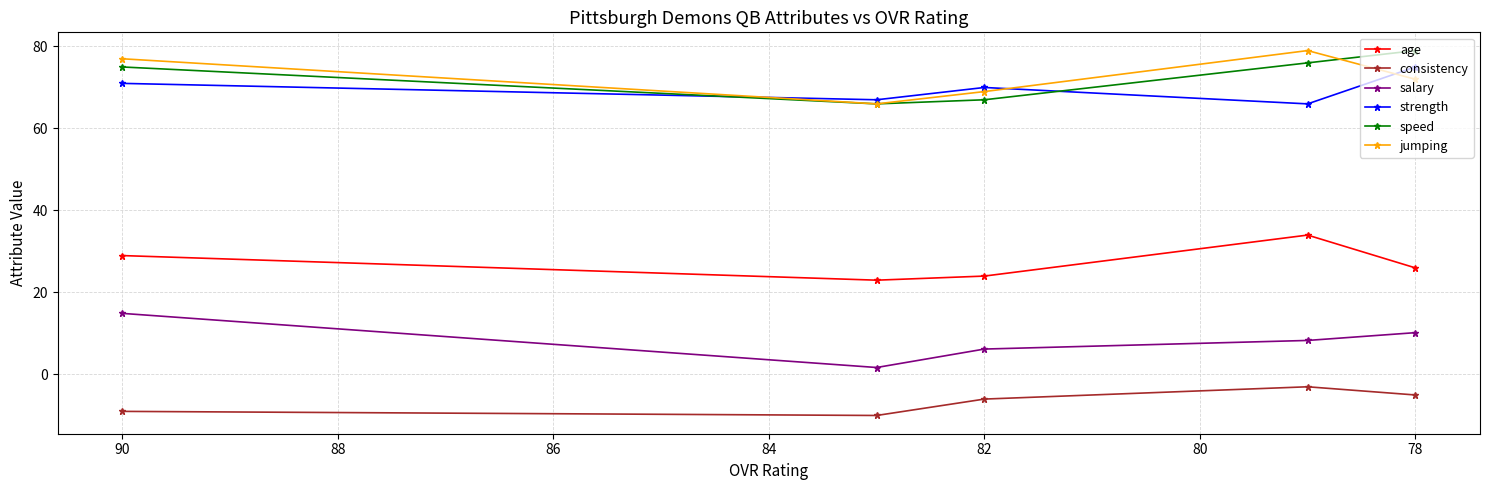

What is the maximum value shown in the chart?

79.0